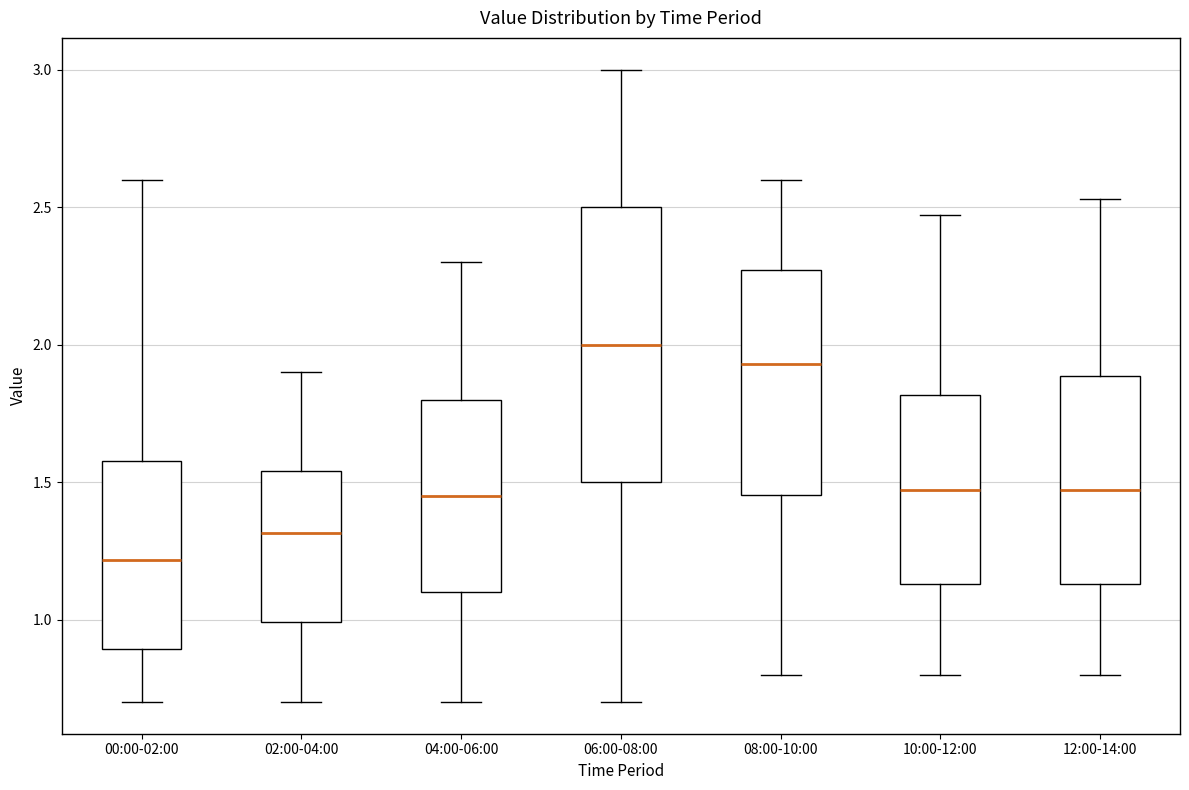

Reading left to right, read every box against the y-axis: the position of its median line, the range the box covers, and the ends of its whiskers. The values are not printed on the chart, so give them approximately, as read against the axis.

00:00-02:00: median 1.20, box 0.90 to 1.60, whiskers 0.70 to 2.60
02:00-04:00: median 1.30, box 1.00 to 1.55, whiskers 0.70 to 1.90
04:00-06:00: median 1.45, box 1.10 to 1.80, whiskers 0.70 to 2.30
06:00-08:00: median 2.00, box 1.50 to 2.50, whiskers 0.70 to 3.00
08:00-10:00: median 1.95, box 1.45 to 2.25, whiskers 0.80 to 2.60
10:00-12:00: median 1.45, box 1.15 to 1.80, whiskers 0.80 to 2.45
12:00-14:00: median 1.45, box 1.15 to 1.90, whiskers 0.80 to 2.55